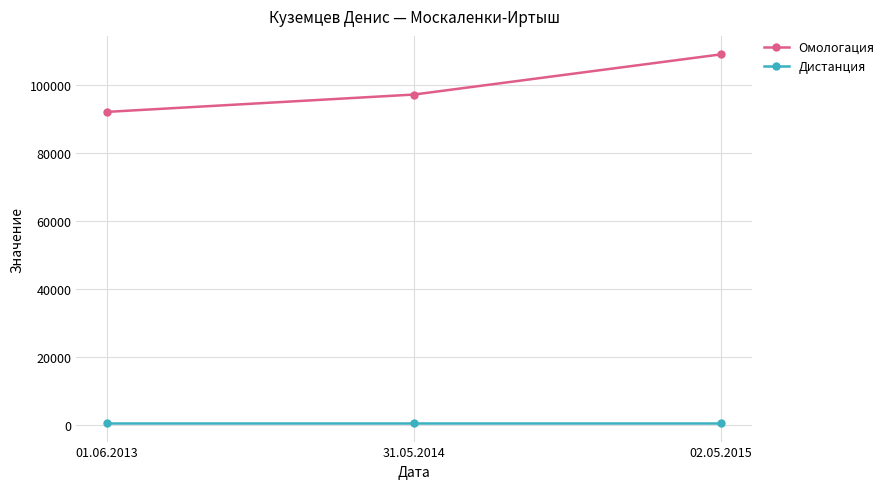

How many lines are shown in the chart?

2